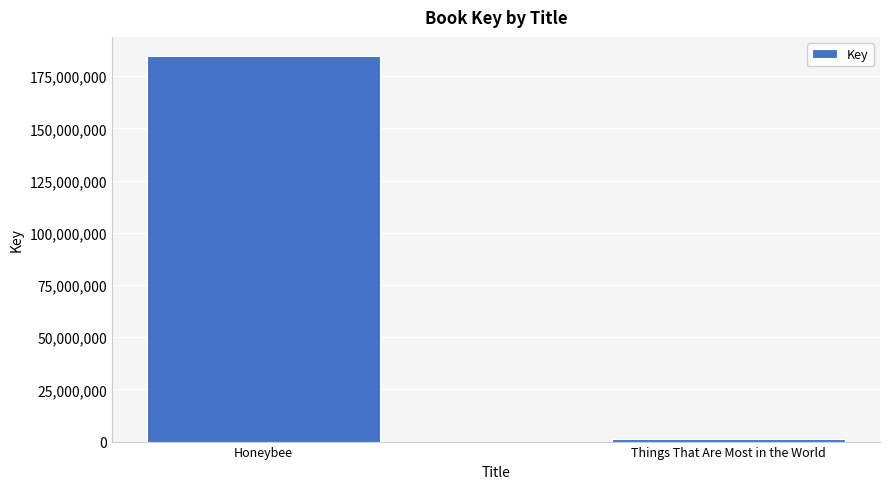

What is the minimum value shown in the chart?

1071798